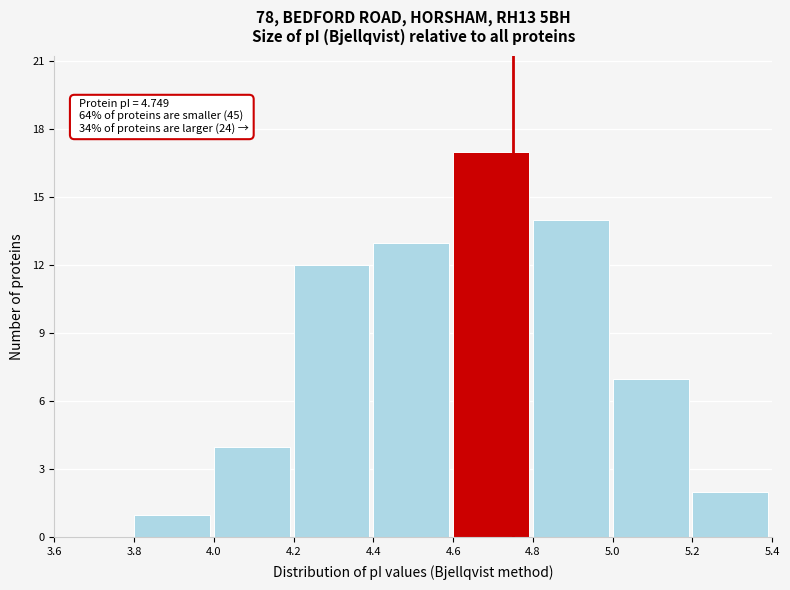

Which range on the x-axis has the tallest bar?

4.6 to 4.8